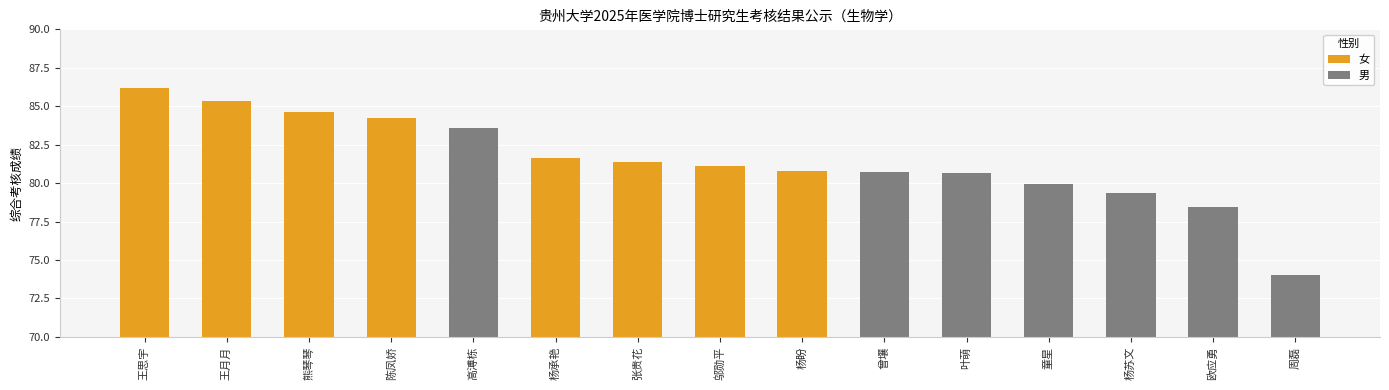

How many values exceed 81?

8